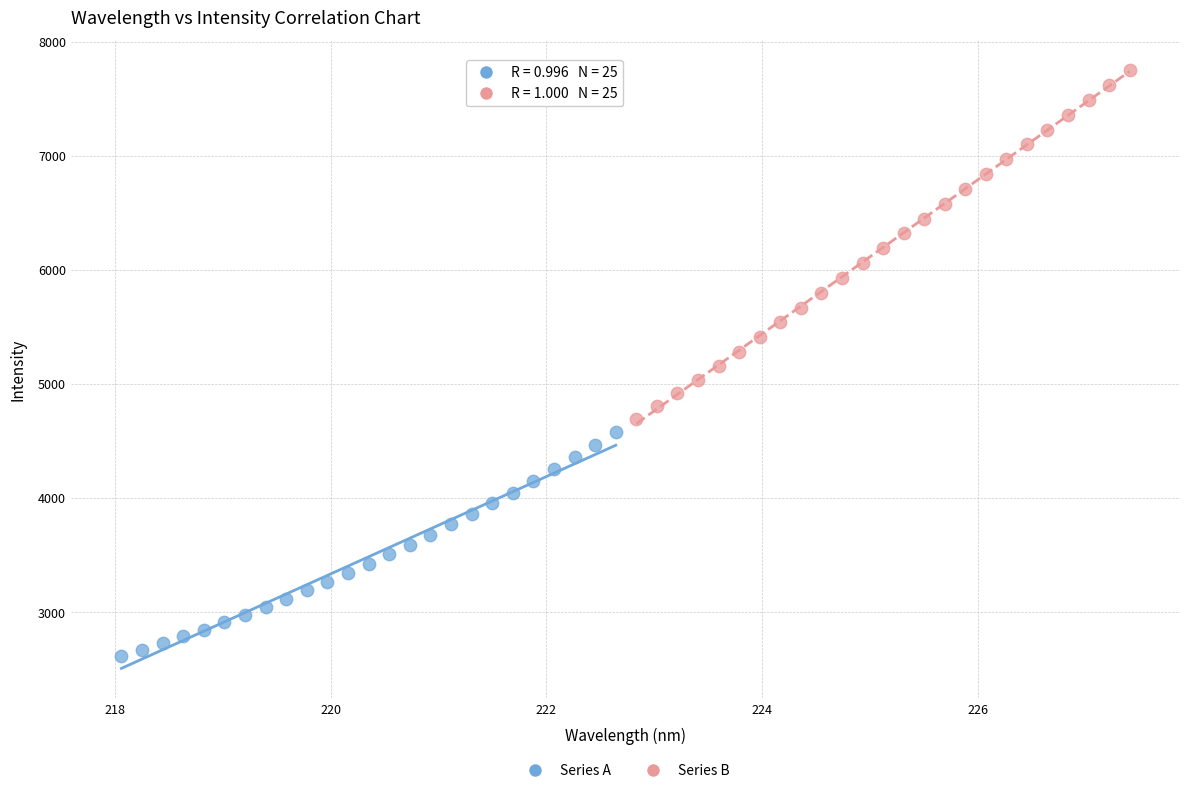

Which series has the largest Y range (max minus min)?

Series B